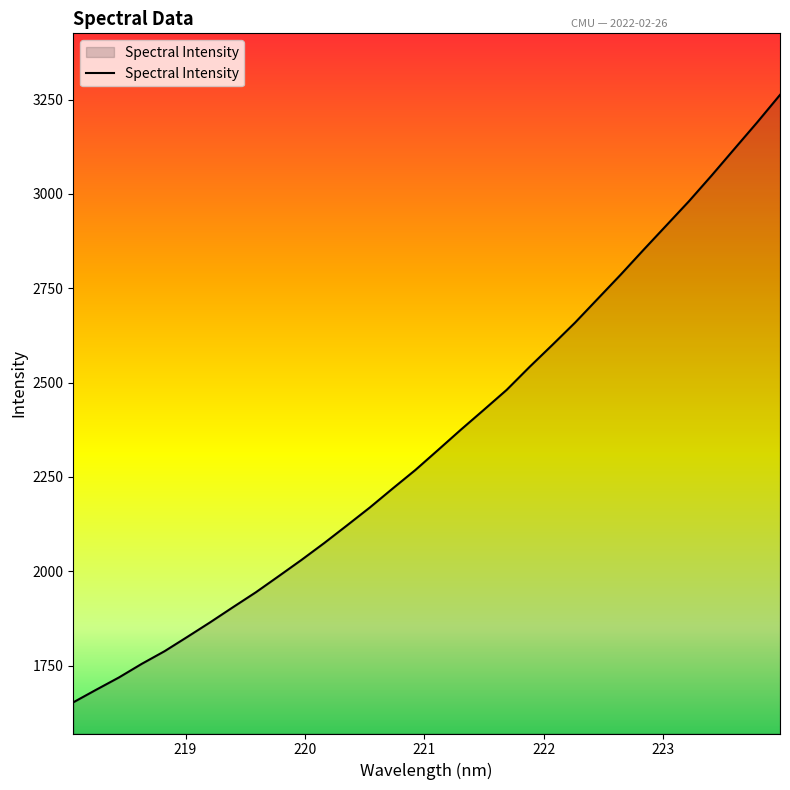

What is the difference between the maximum and minimum values?

1610.3